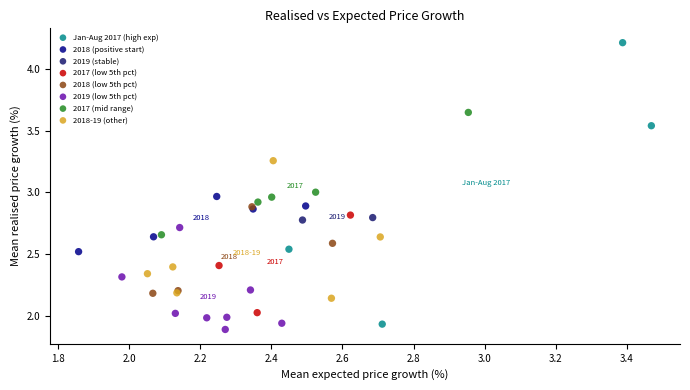

Which series reaches the maximum Y coordinate?

Jan-Aug 2017 (high exp)